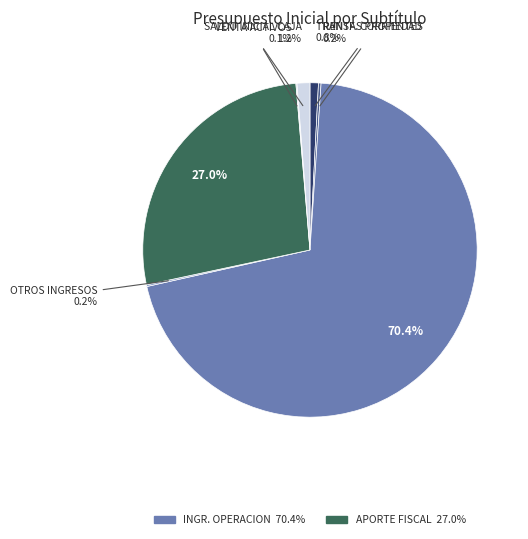

Does any single category account for the majority?

Yes